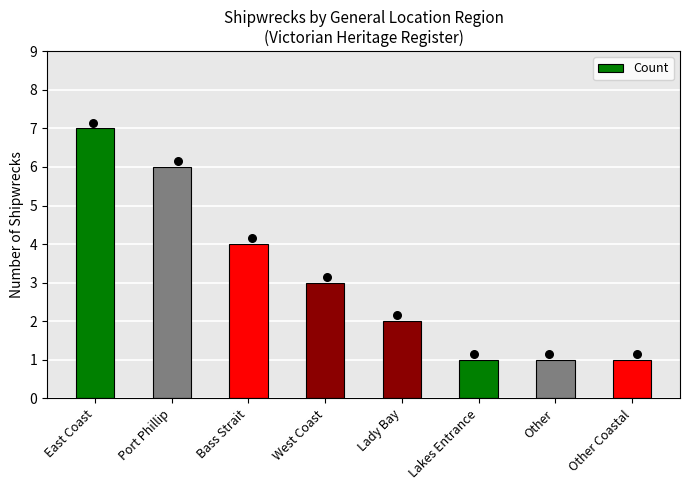

Approximately how many times larger is the value at East Coast compared to Bass Strait?

1.8